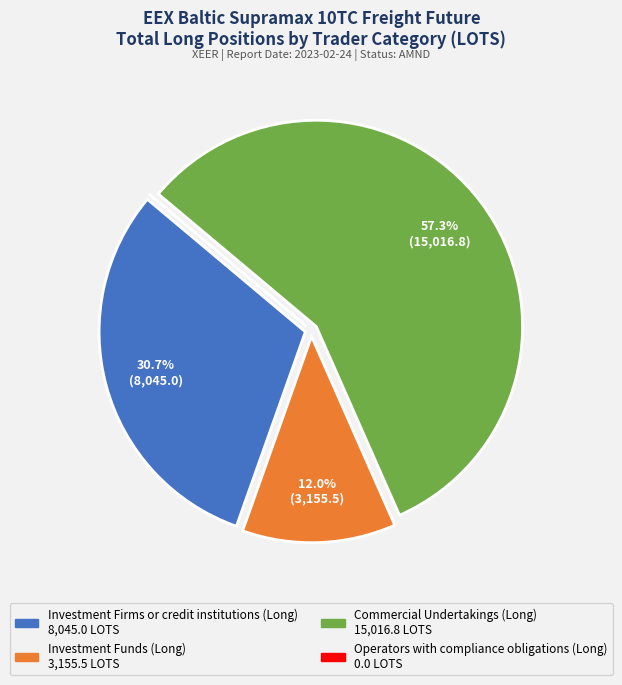

To the nearest percent, what is the average slice percentage?

25%